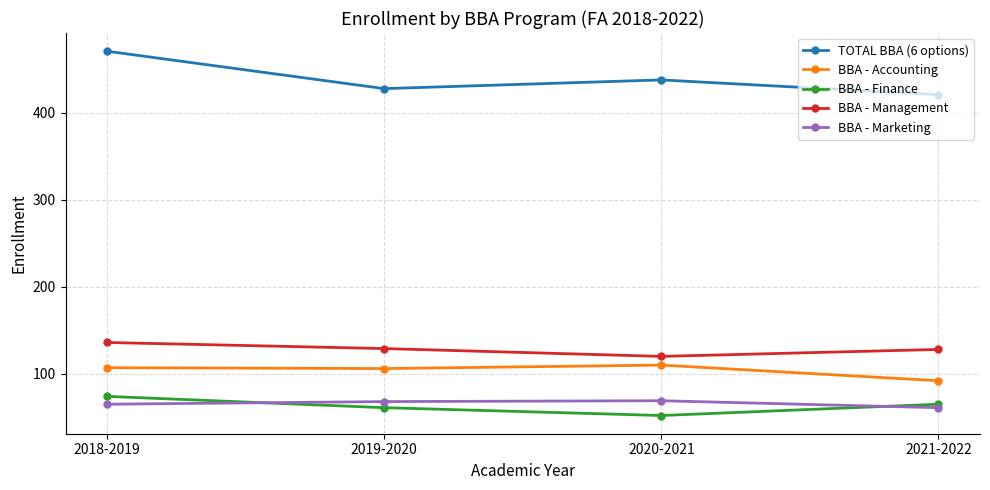

Where is the first local minimum for BBA - Finance?

2020-2021